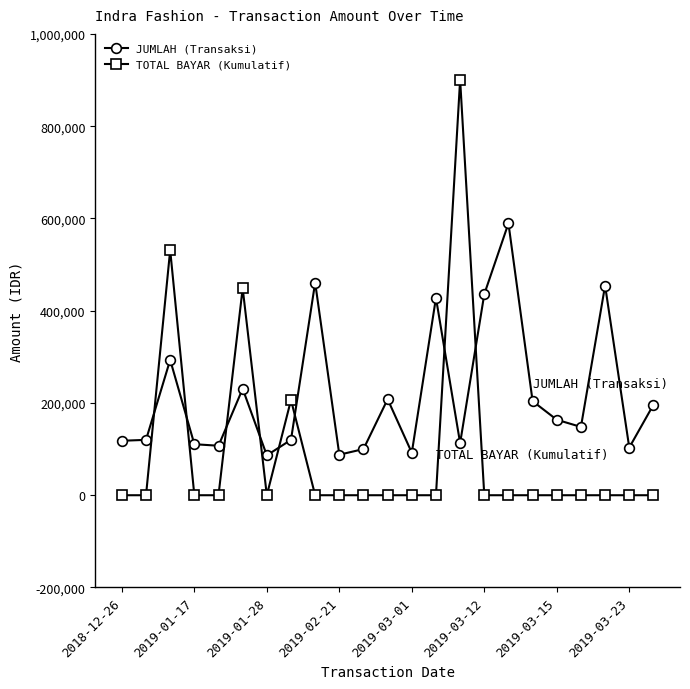

True or false: TOTAL BAYAR (Kumulatif) and JUMLAH (Transaksi) intersect in this chart.

True